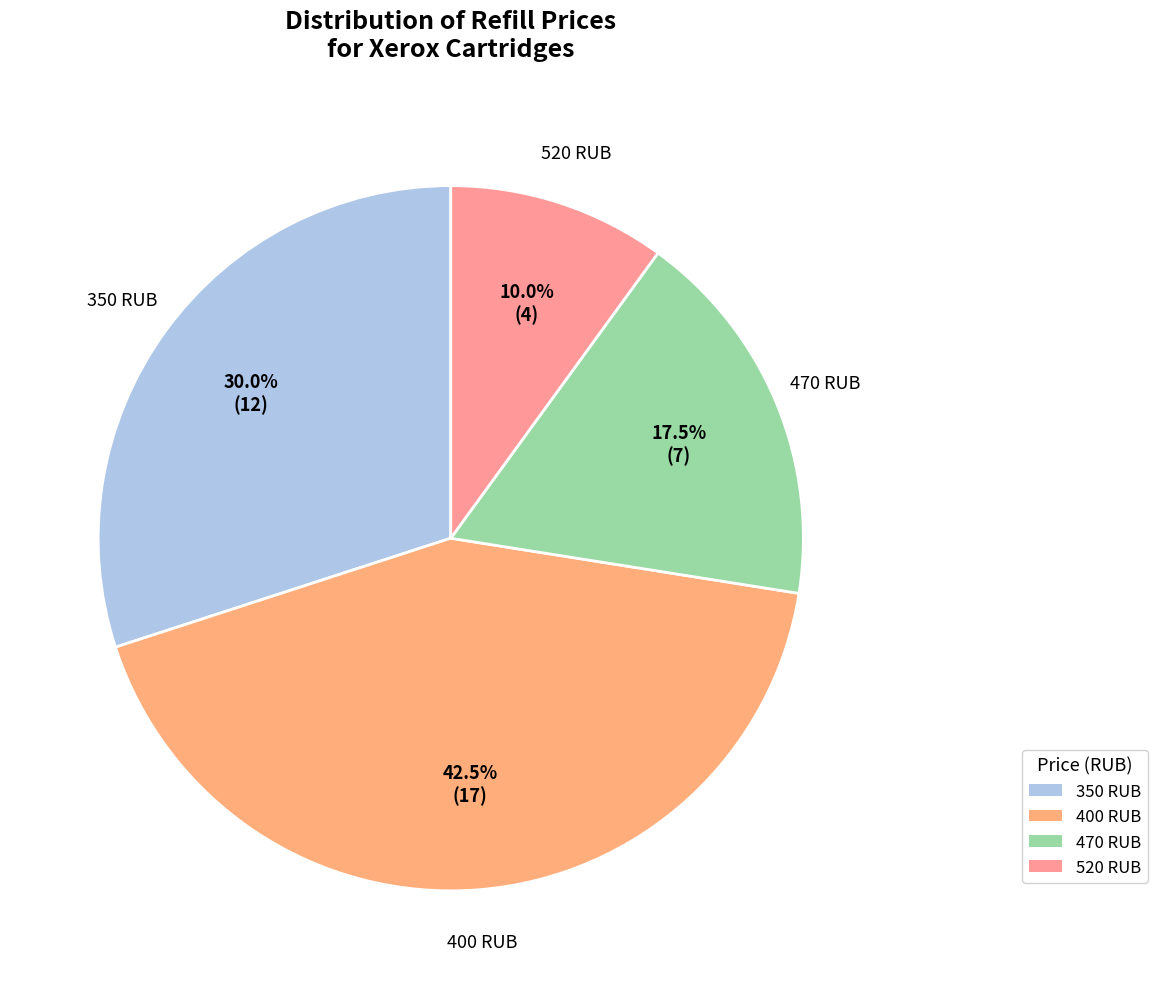

Count the number of slices in the pie.

4